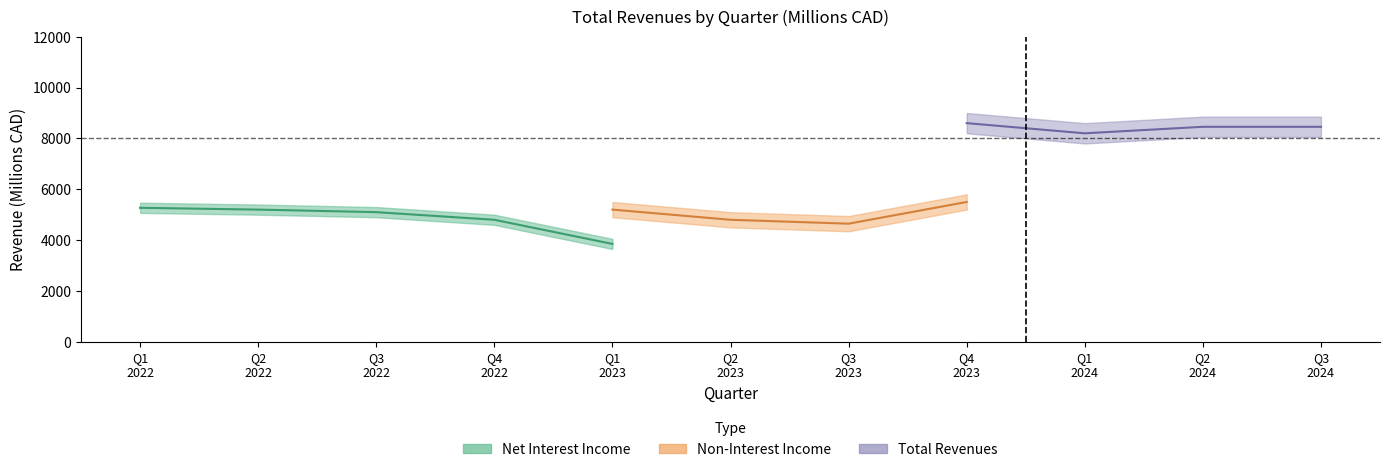

Is this an area chart (filled region under the line)?

No